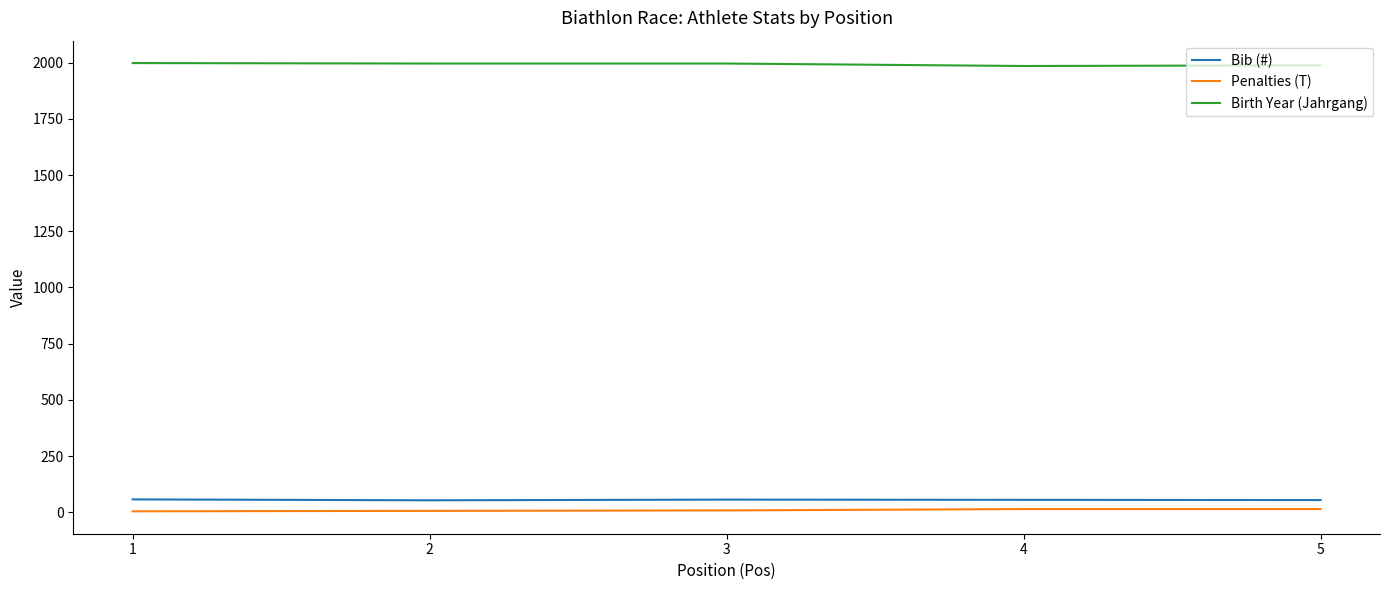

Rank the series at 4 from lowest to highest value.

Penalties (T), Bib (#), Birth Year (Jahrgang)